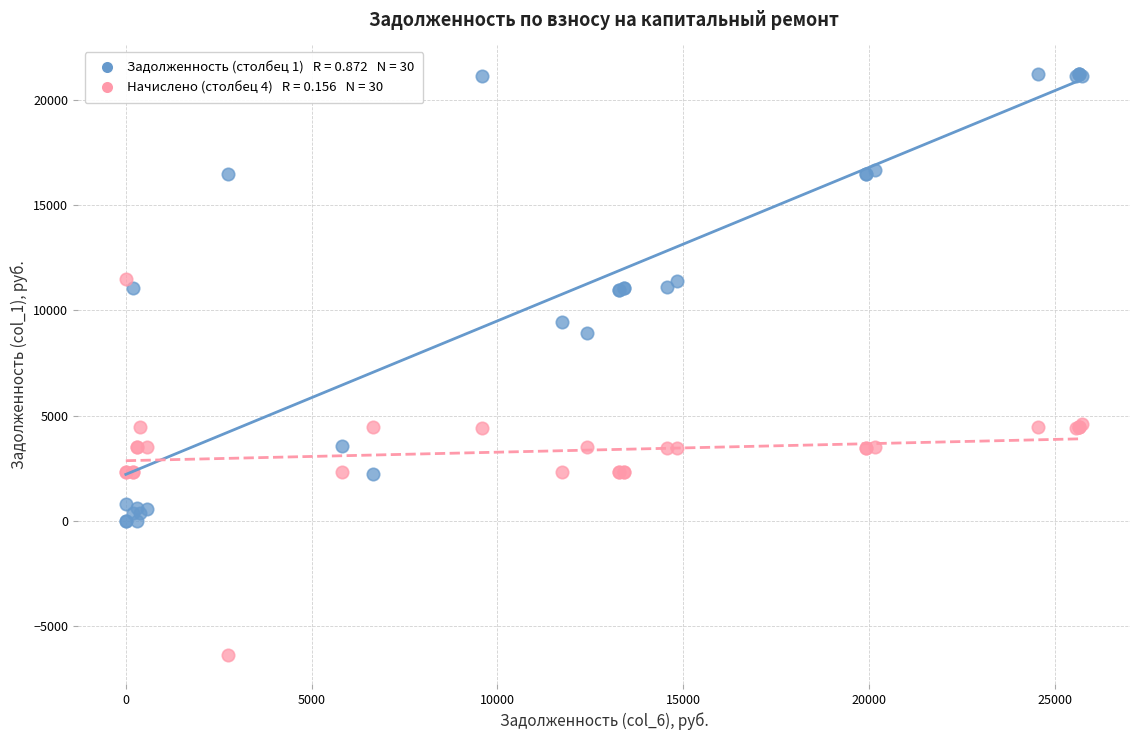

Across all series, what Y value is closest to 7414?

8907.7